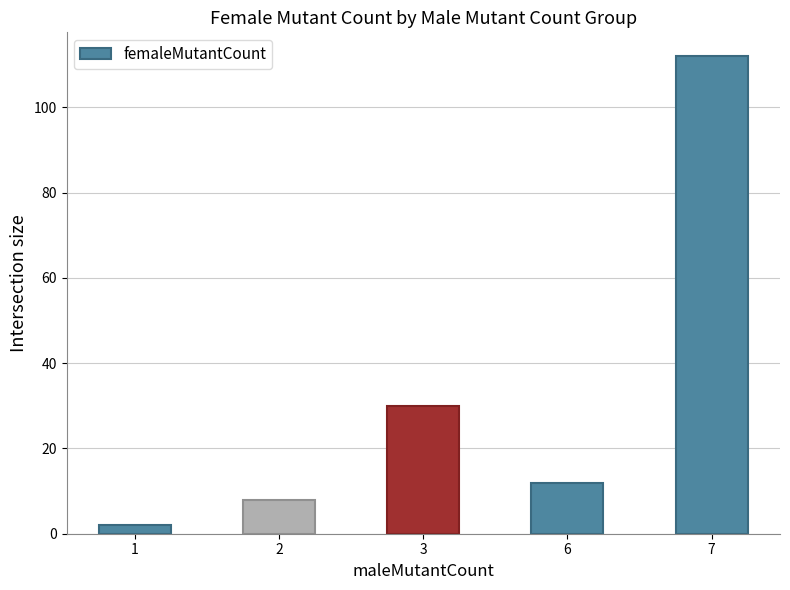

List the labels in order of value, largest first.

7, 3, 6, 2, 1